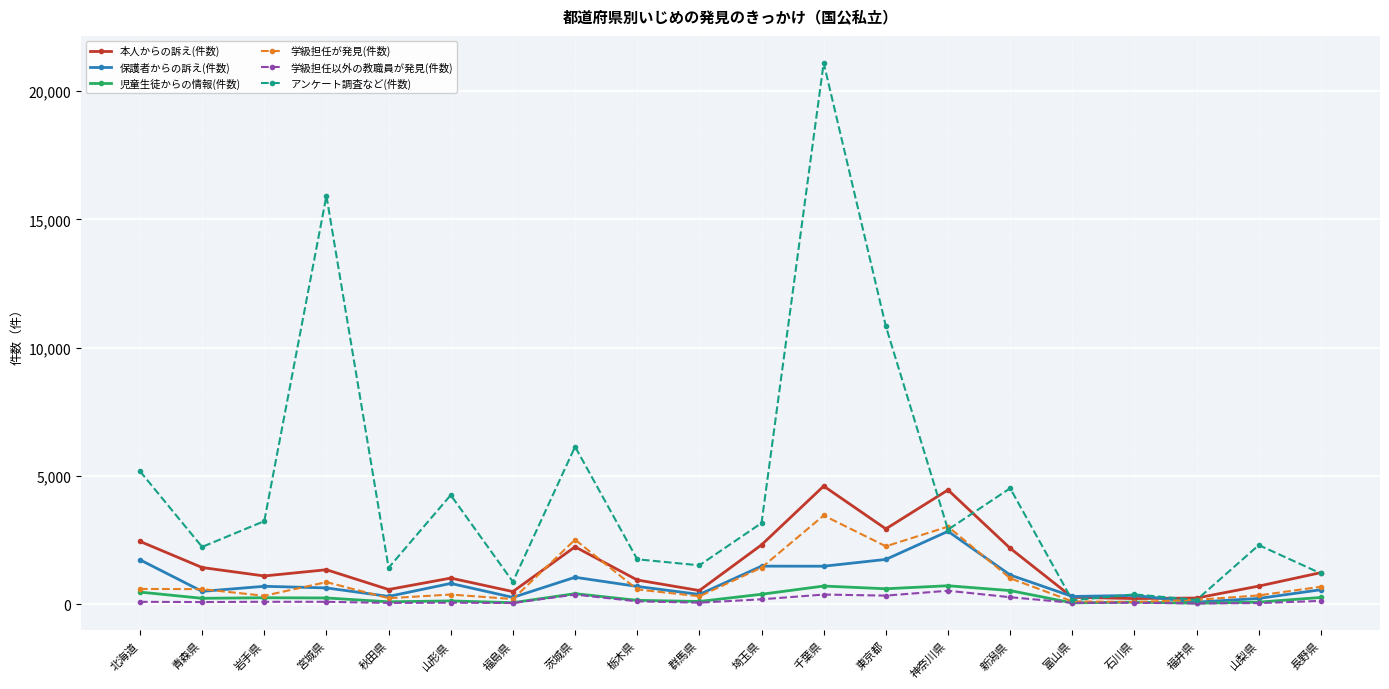

True or false: アンケート調査など(件数) and 本人からの訴え(件数) intersect in this chart.

True